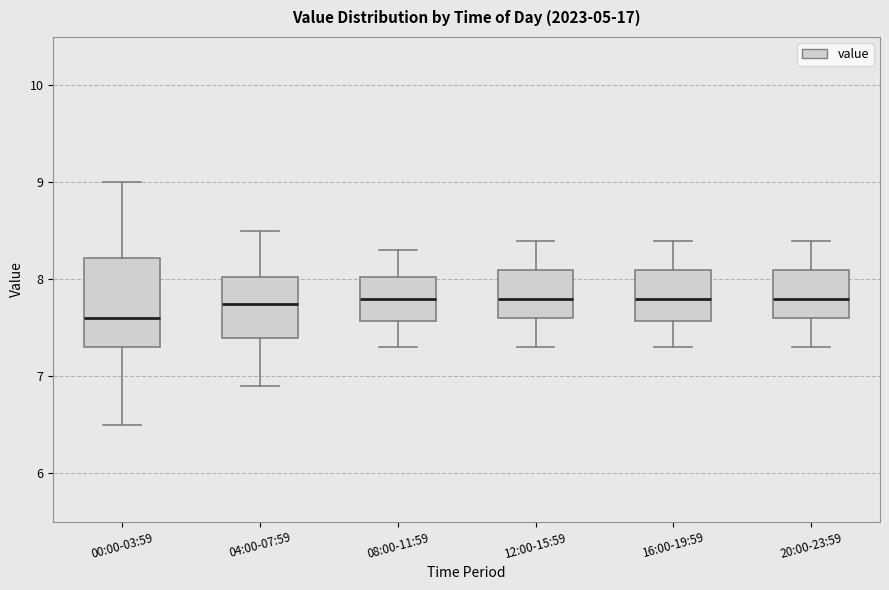

Reading left to right, transcribe this box plot: for each box, give where its median line is, the range the box spans, and where its two whiskers end, as read against the y-axis. The values are not printed on the chart, so give them approximately, as read against the axis.

00:00-03:59: median 7.6, box 7.3 to 8.2, whiskers 6.5 to 9.0
04:00-07:59: median 7.8, box 7.4 to 8.0, whiskers 6.9 to 8.5
08:00-11:59: median 7.8, box 7.6 to 8.0, whiskers 7.3 to 8.3
12:00-15:59: median 7.8, box 7.6 to 8.1, whiskers 7.3 to 8.4
16:00-19:59: median 7.8, box 7.6 to 8.1, whiskers 7.3 to 8.4
20:00-23:59: median 7.8, box 7.6 to 8.1, whiskers 7.3 to 8.4